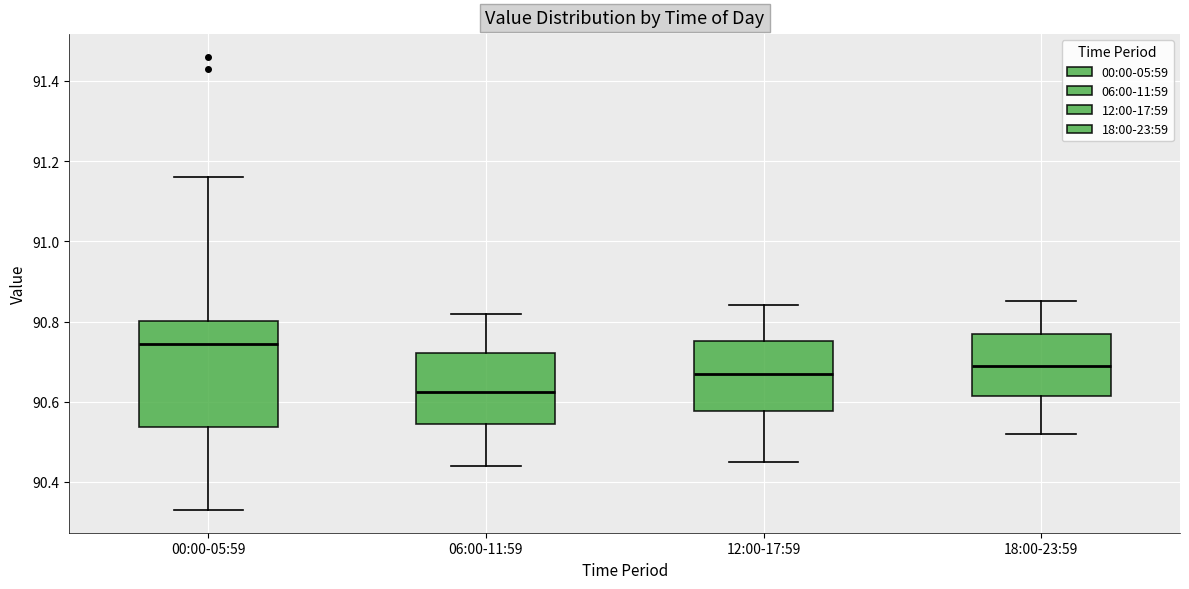

Comparing the boxes themselves (not the whiskers), which one is the tallest?

00:00-05:59